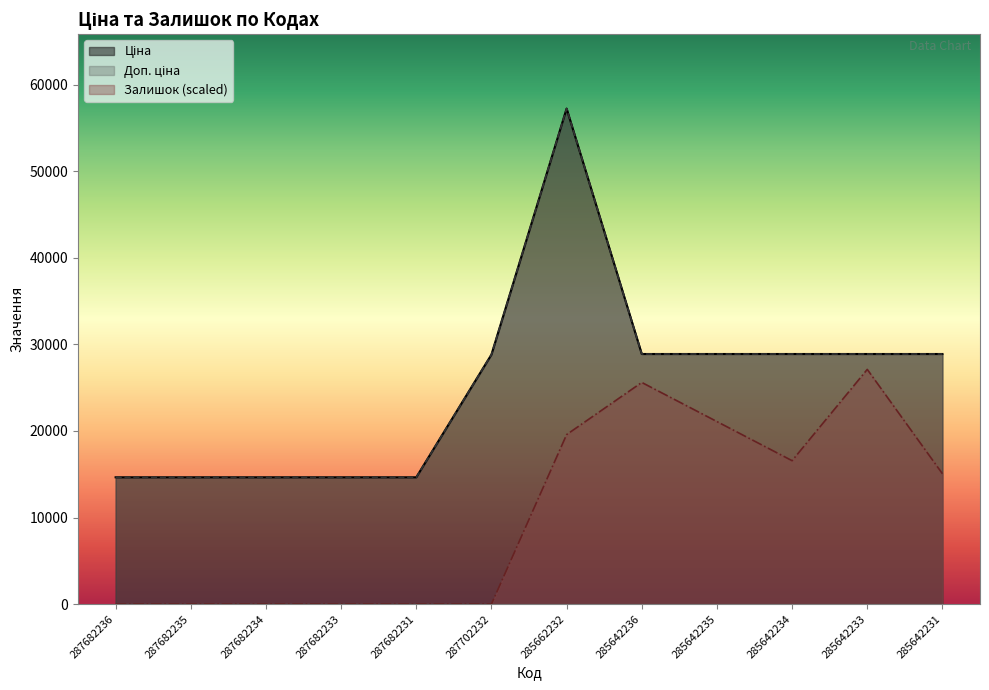

What are all the series names shown in the legend?

Ціна, Доп. ціна, Залишок